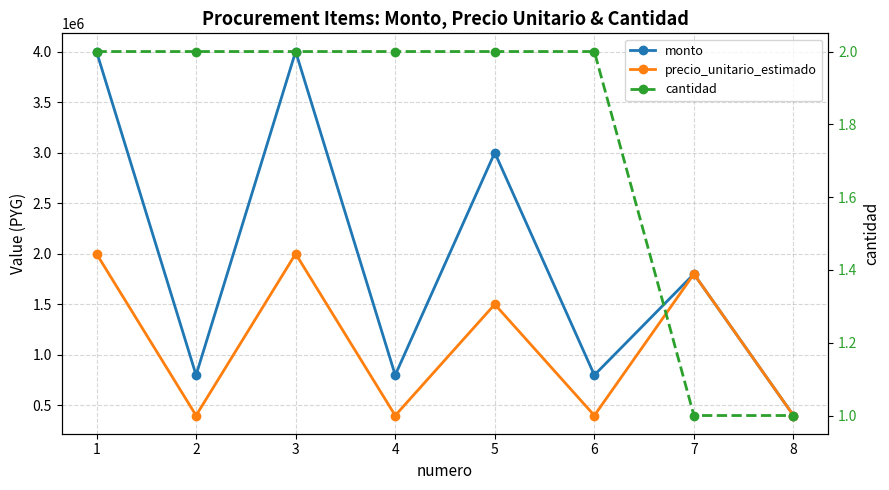

How many data points in precio_unitario_estimado are above 1500000?

3